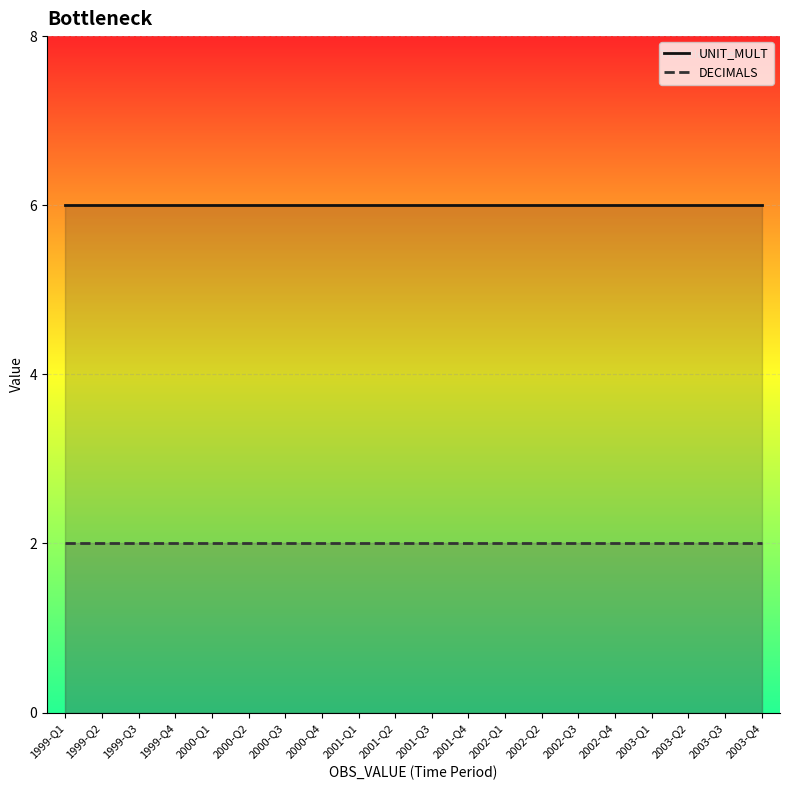

The value of DECIMALS at 2002-Q3 is 2. True or false?

True